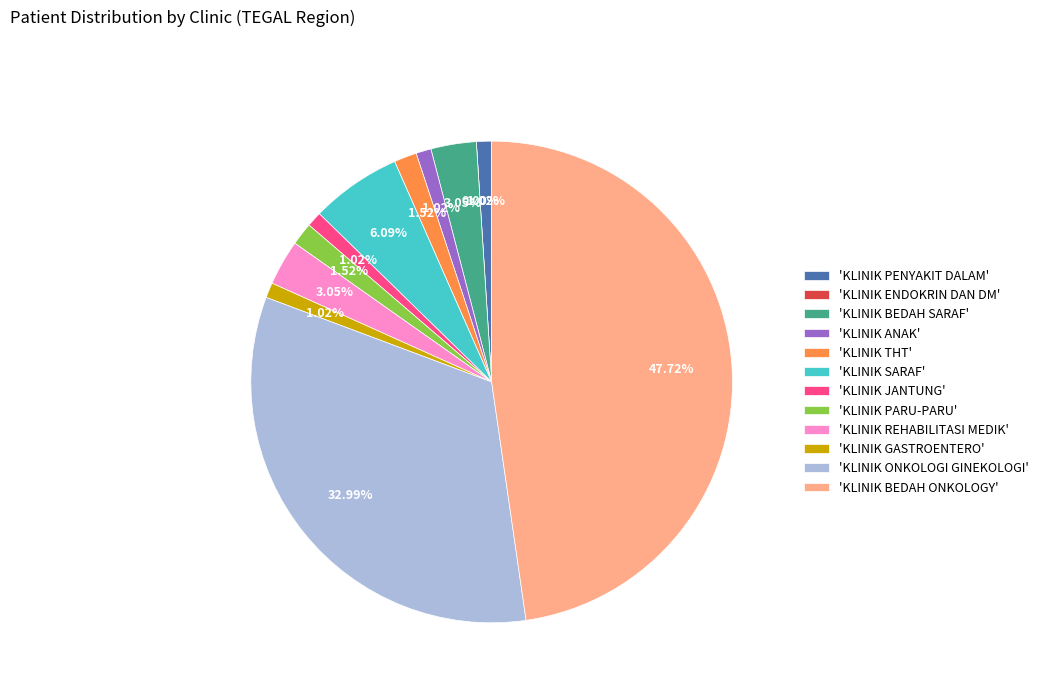

What is the largest slice in the pie chart?

KLINIK BEDAH ONKOLOGY